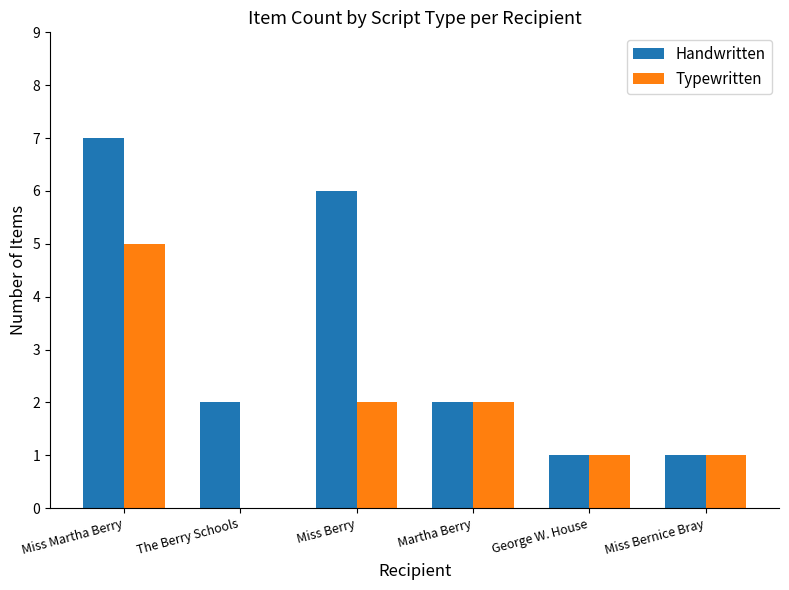

What is the difference between the Typewritten values at Martha Berry and The Berry Schools?

2